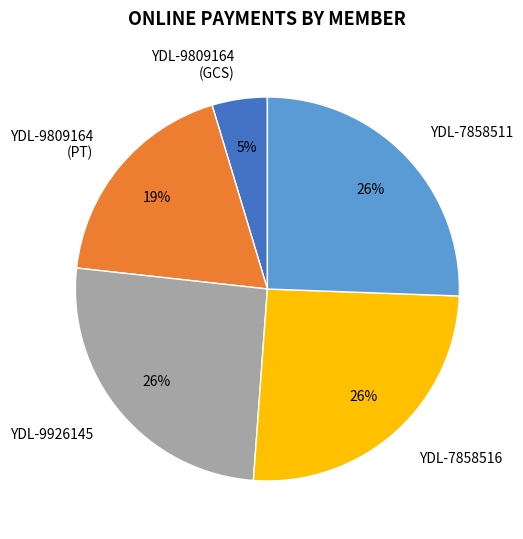

Is the sum of YDL-9809164 (GCS) and YDL-7858511 greater than half?

No